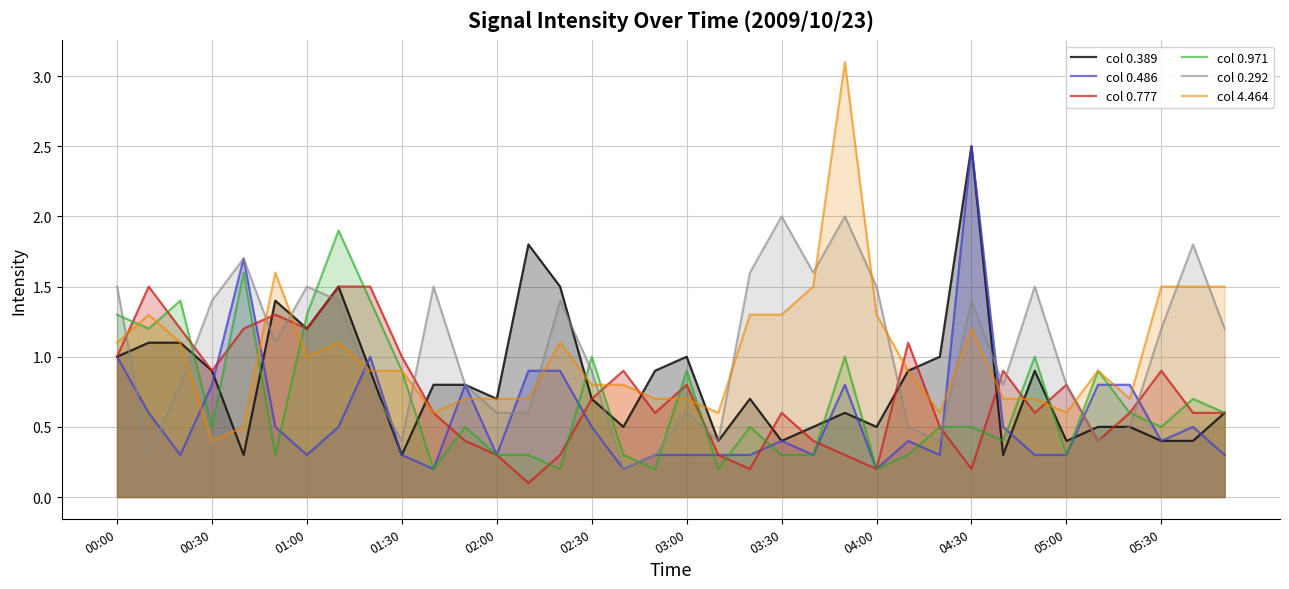

What is the total value across all series at 31?

3.9